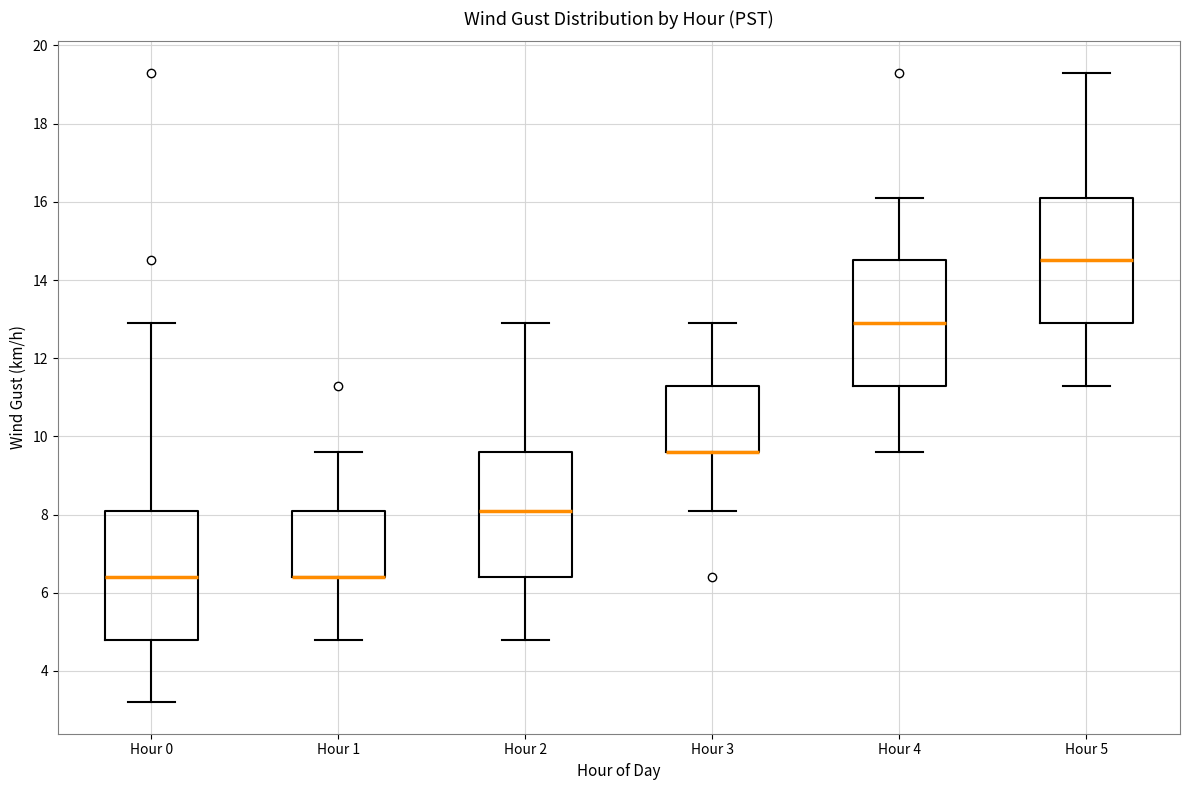

Reading left to right, read every box against the y-axis: the position of its median line, the range the box covers, and the ends of its whiskers. The values are not printed on the chart, so give them approximately, as read against the axis.

Hour 0: median 6.4, box 4.8 to 8.2, whiskers 3.2 to 13.0
Hour 1: median 6.4 (drawn on the box's lower edge), box 6.4 to 8.2, whiskers 4.8 to 9.6
Hour 2: median 8.2, box 6.4 to 9.6, whiskers 4.8 to 13.0
Hour 3: median 9.6 (drawn on the box's lower edge), box 9.6 to 11.4, whiskers 8.2 to 13.0
Hour 4: median 13.0, box 11.4 to 14.6, whiskers 9.6 to 16.2
Hour 5: median 14.6, box 13.0 to 16.2, whiskers 11.4 to 19.4